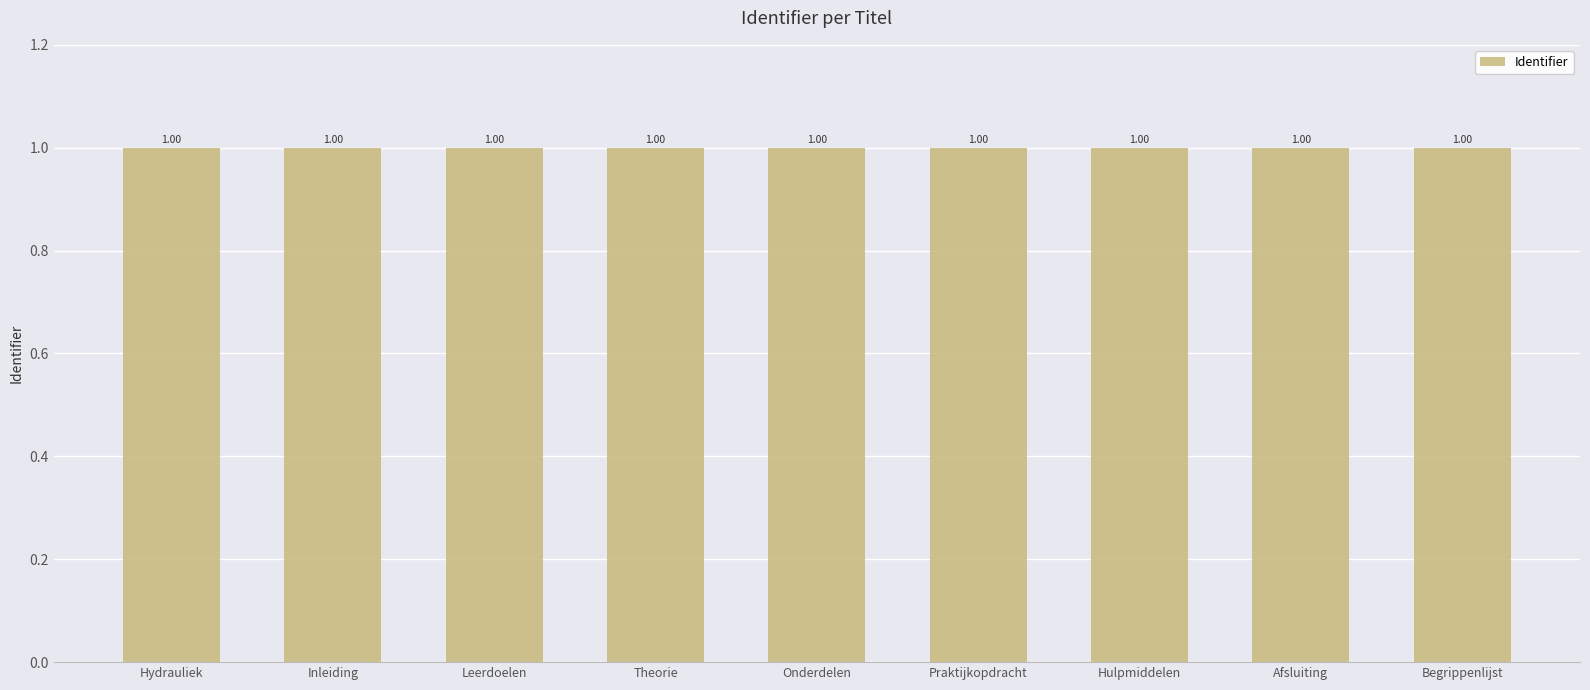

The chart shows a value of 1.0 at Theorie. True or false?

True